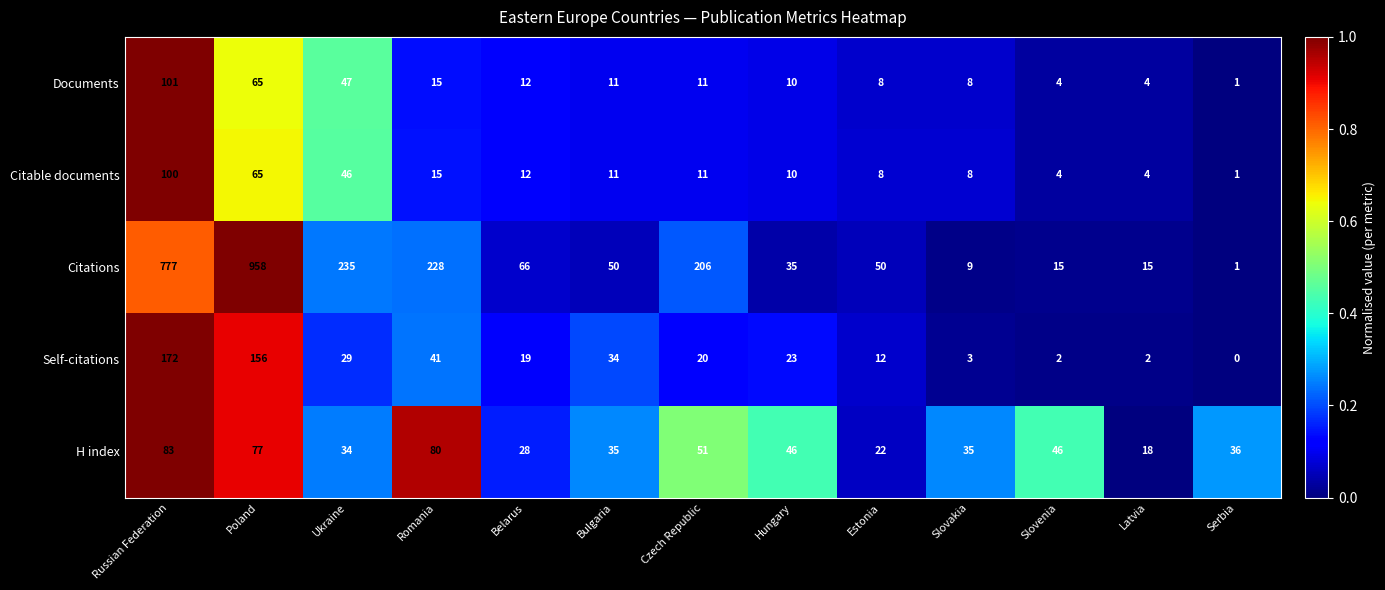

Which series has the largest total across all categories?

Citations